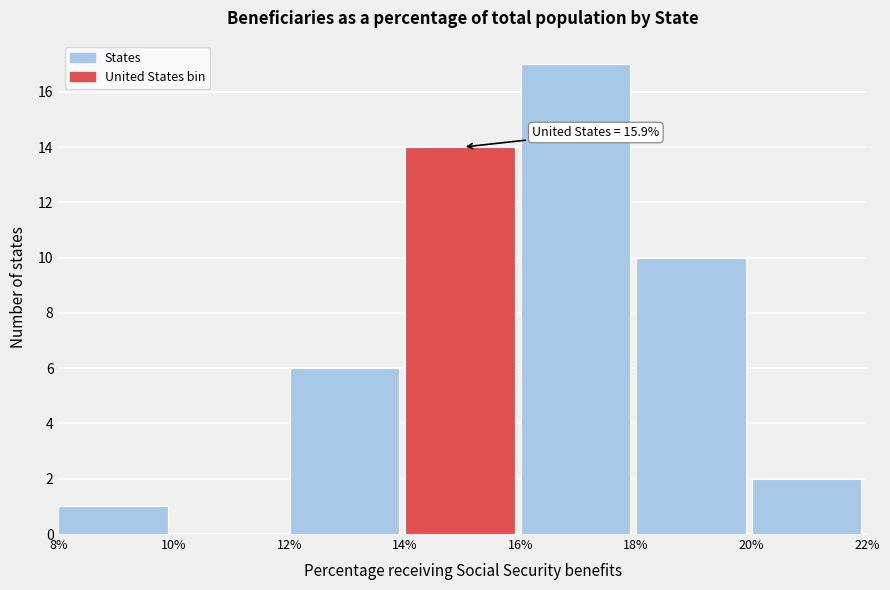

Over which range of the x-axis is the bar tallest?

16% to 18%